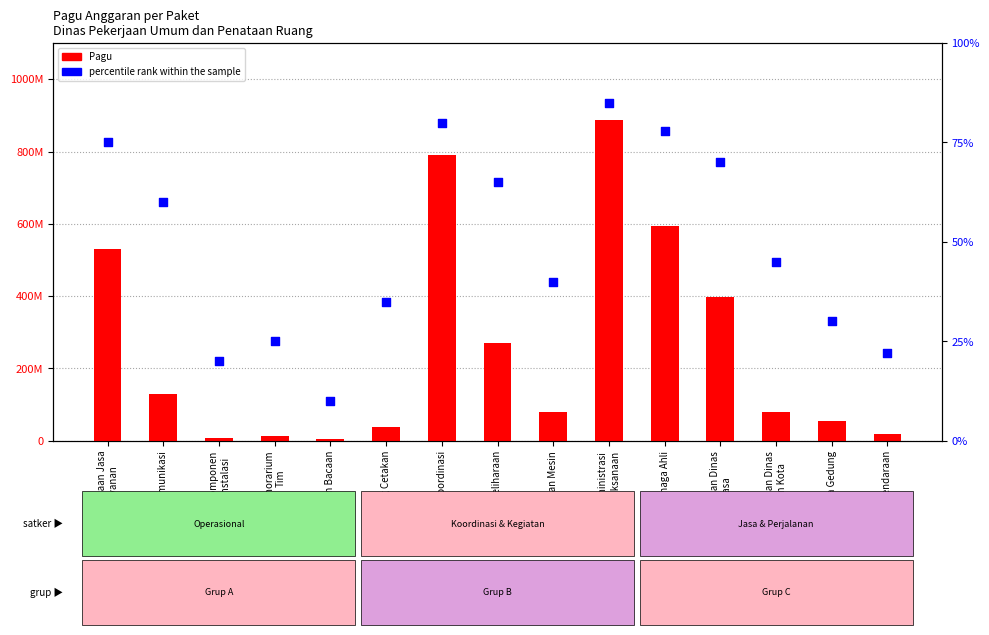

Which series has the largest total across all categories?

Pagu